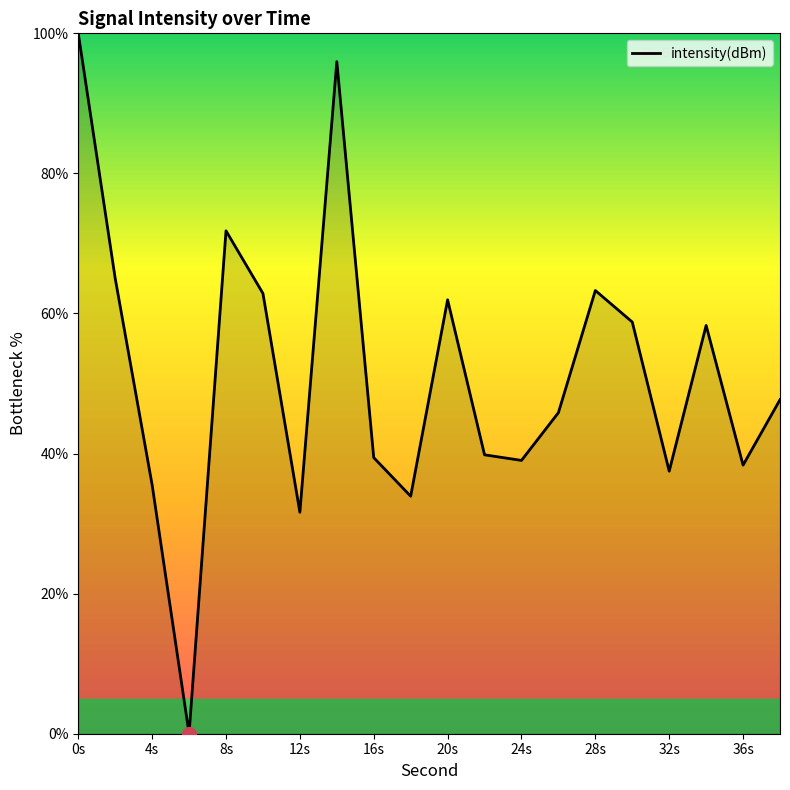

What is the difference between the maximum and minimum values?

100.0